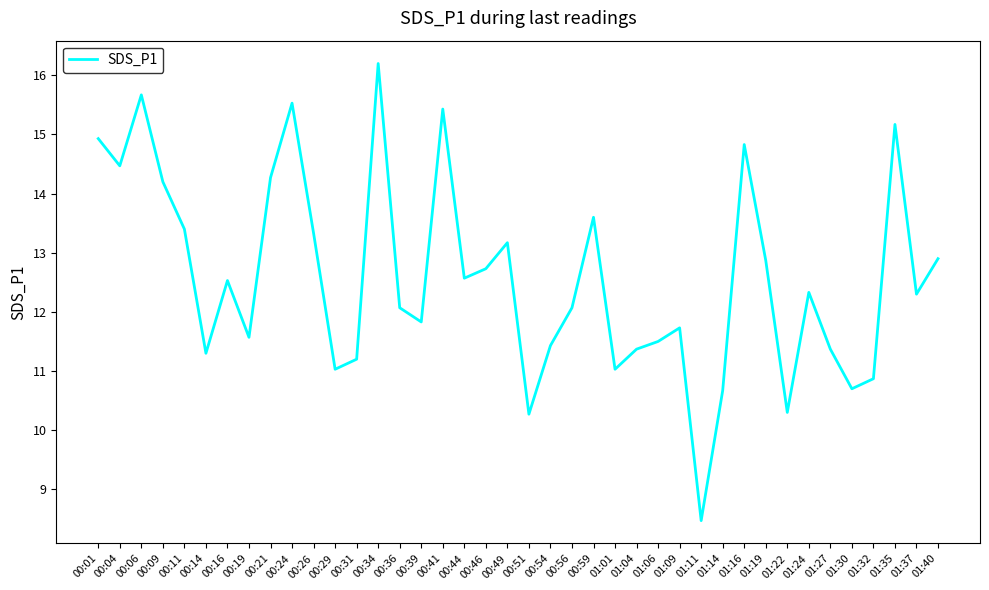

True or false: the data shows 21.5 at 00:01.

False